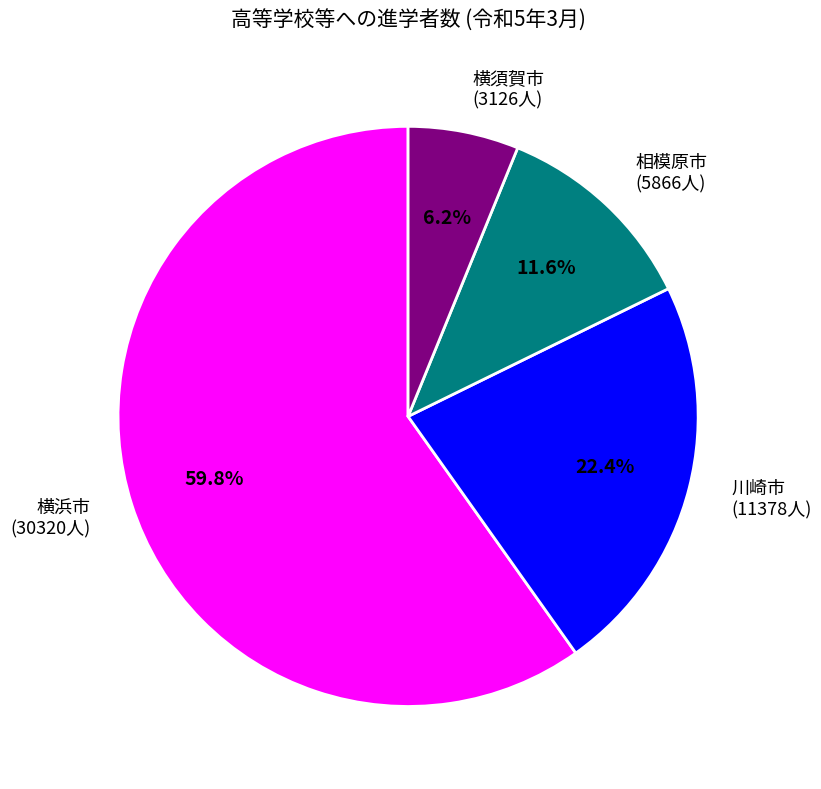

Does any single category account for the majority?

Yes